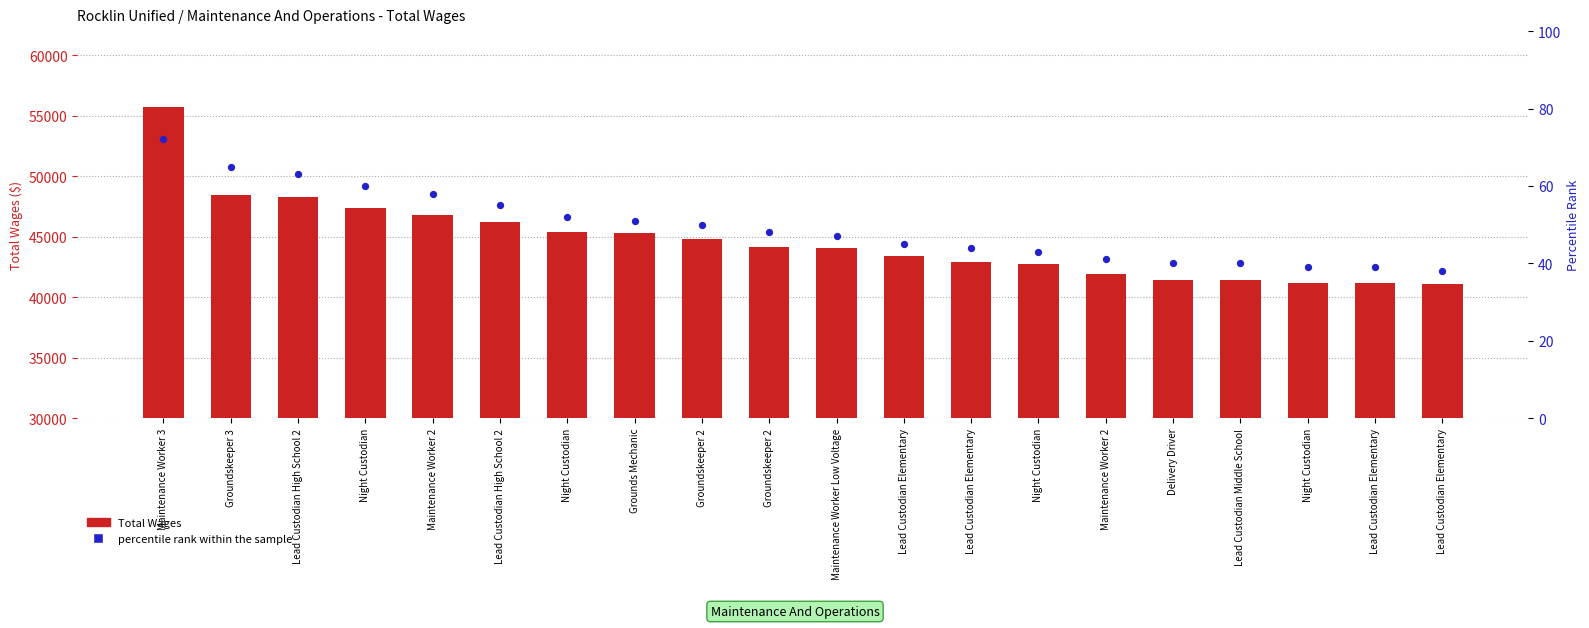

Is the value of percentile rank within the sample at Maintenance Worker Low Voltage greater than the value of Total Wages at Lead Custodian High School 2?

No